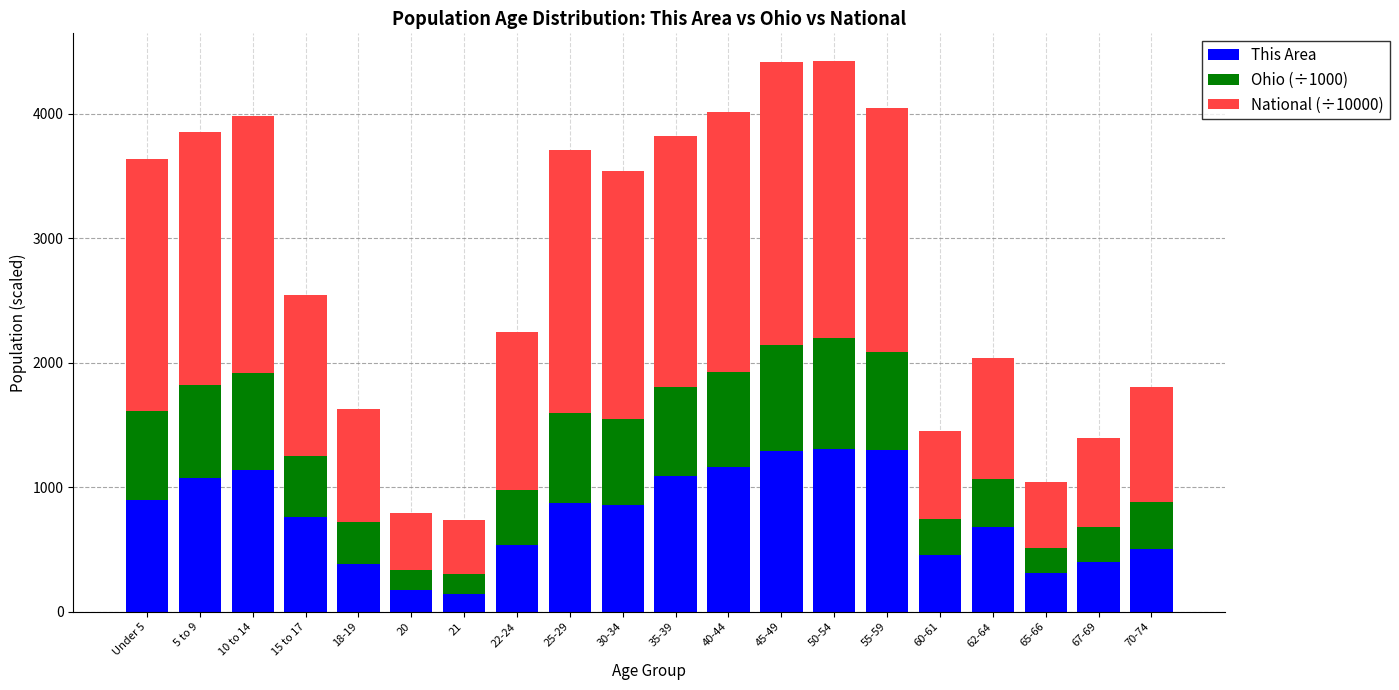

What is the sum of the This Area values at 22-24 and 21?

678.0